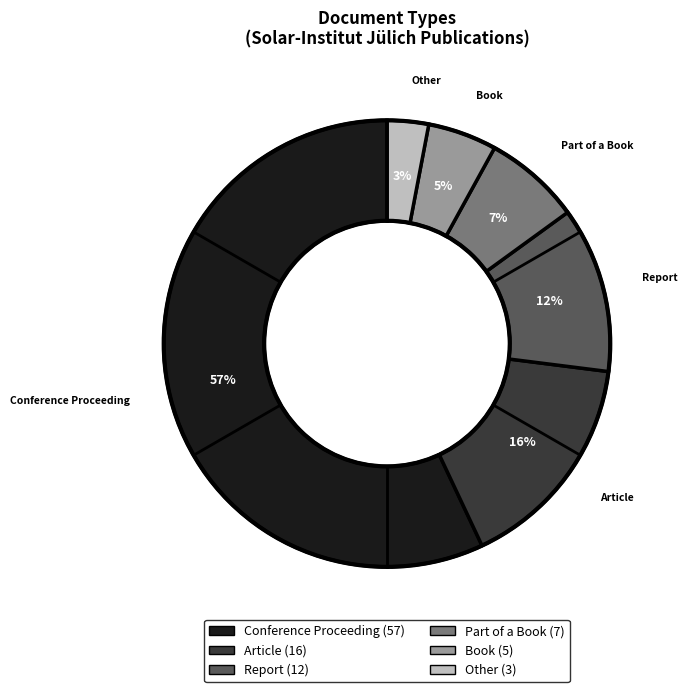

Which slice represents more than half of the pie?

Conference Proceeding